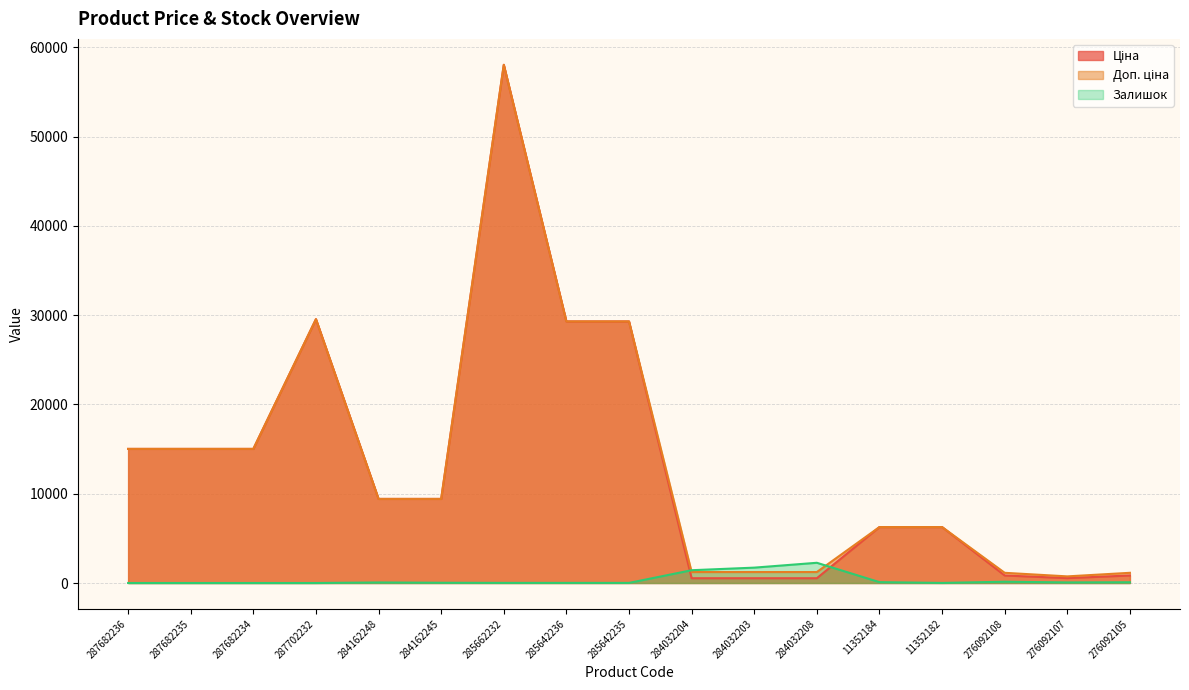

What is the difference between the Залишок values at 276092107 and 287702232?

64.0